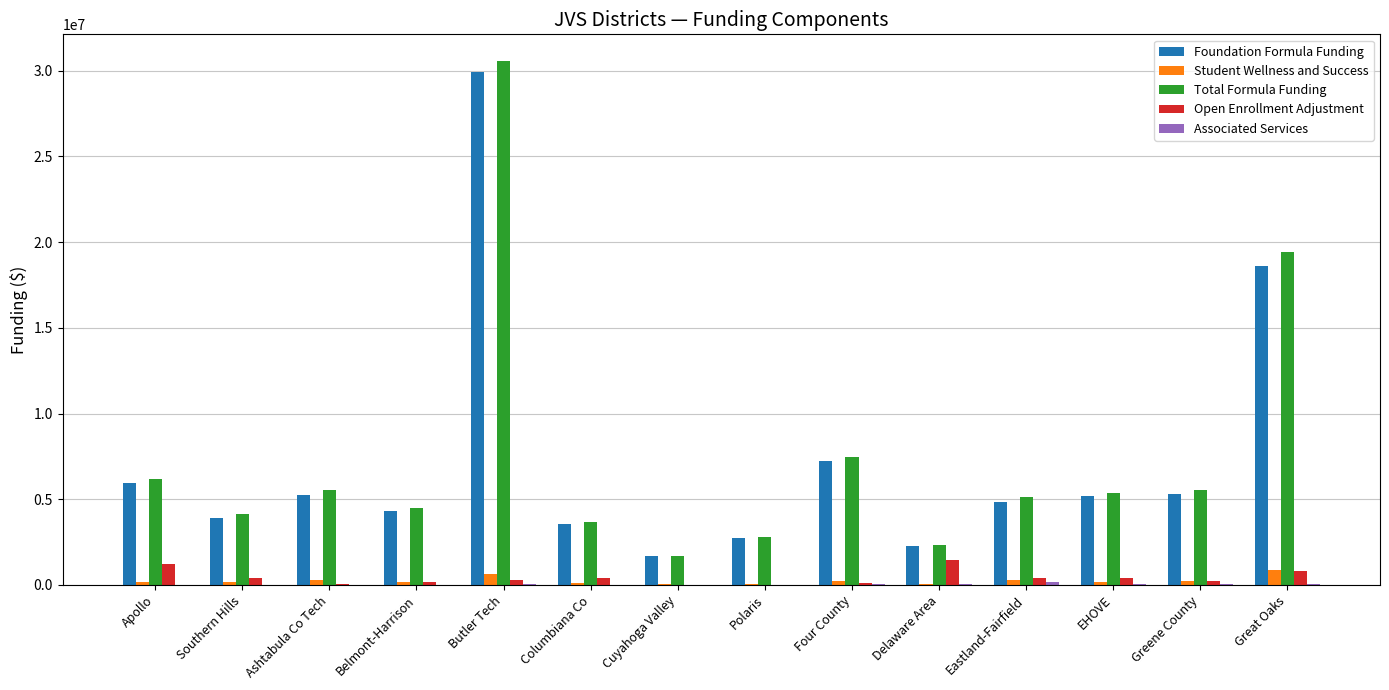

At which category is the sum across all series the highest?

Butler Tech